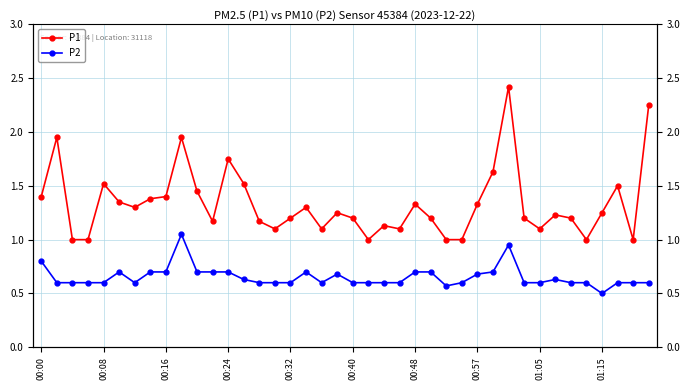

True or false: P2 and P1 intersect in this chart.

False